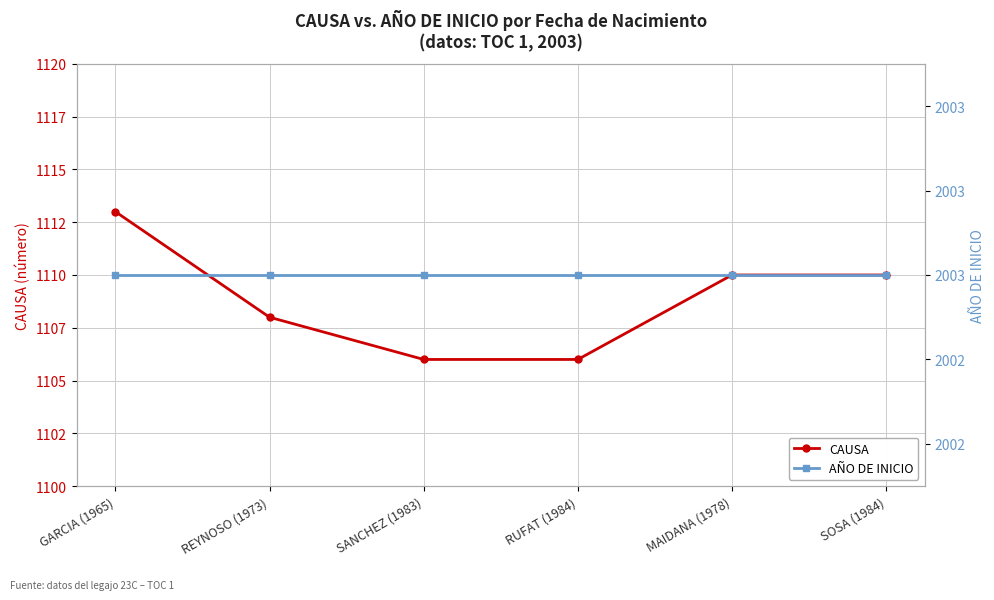

What are all the series names shown in the legend?

CAUSA, AÑO DE INICIO